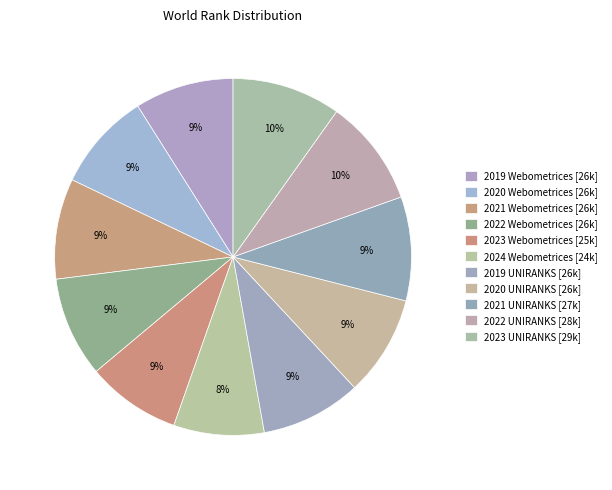

To the nearest percent, what is the combined percentage of 2022 UNIRANKS and 2023 UNIRANKS?

20%